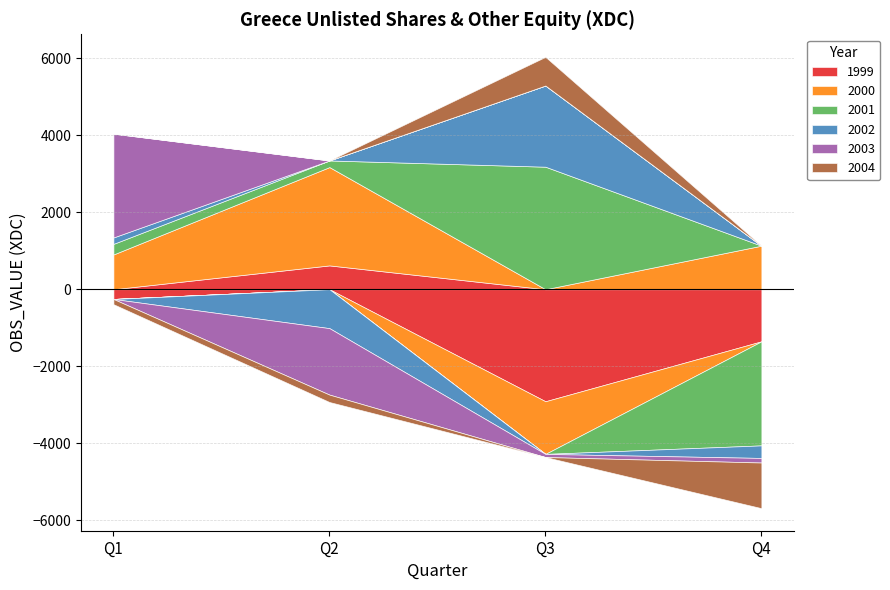

How many values in 2000 are below zero?

1